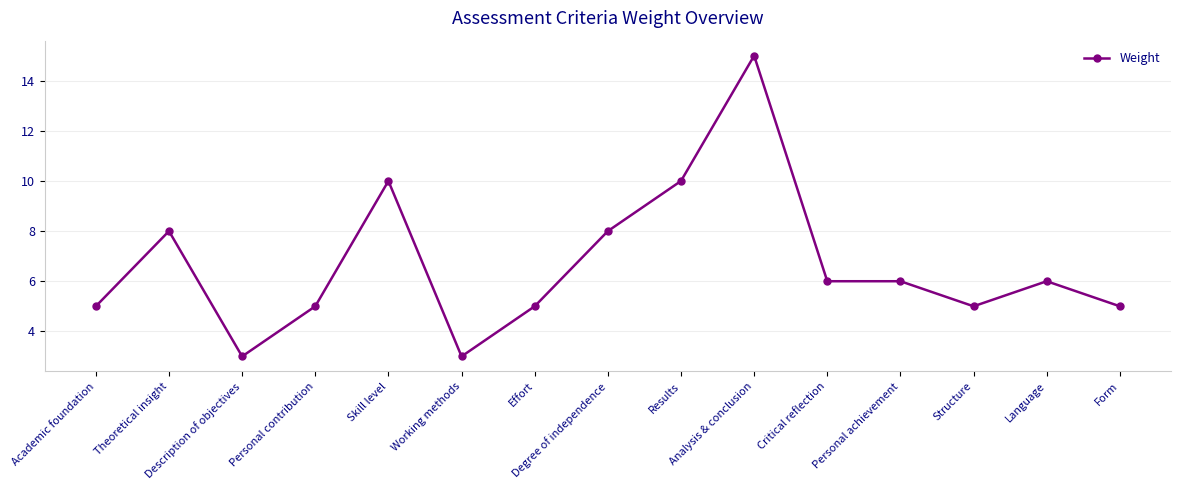

What is the maximum value shown in the chart?

15